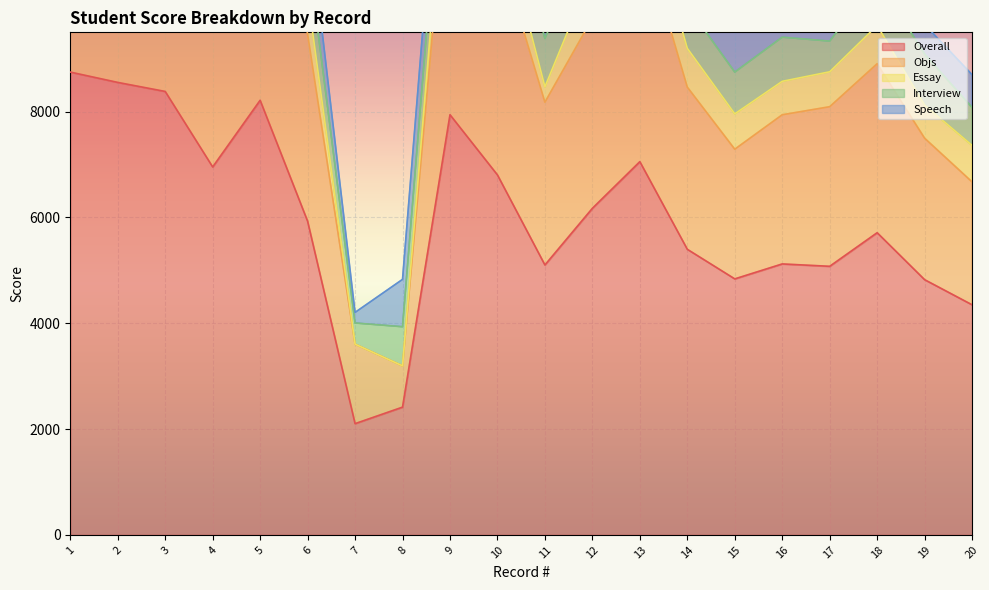

At which label does Objs first exceed 3537?

1